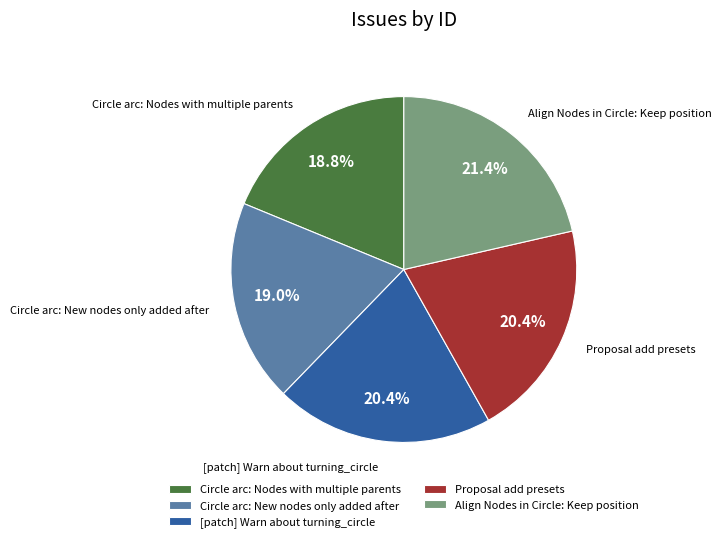

To the nearest percent, what percentage of the pie is Circle arc: New nodes only added after?

19%